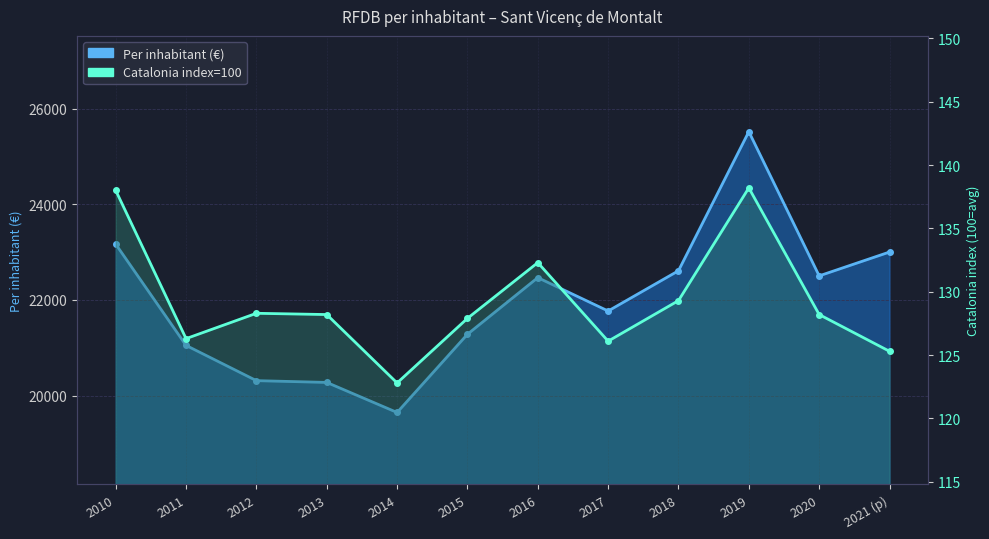

Which series changed the most between 2012 and 2019?

Per inhabitant (€)